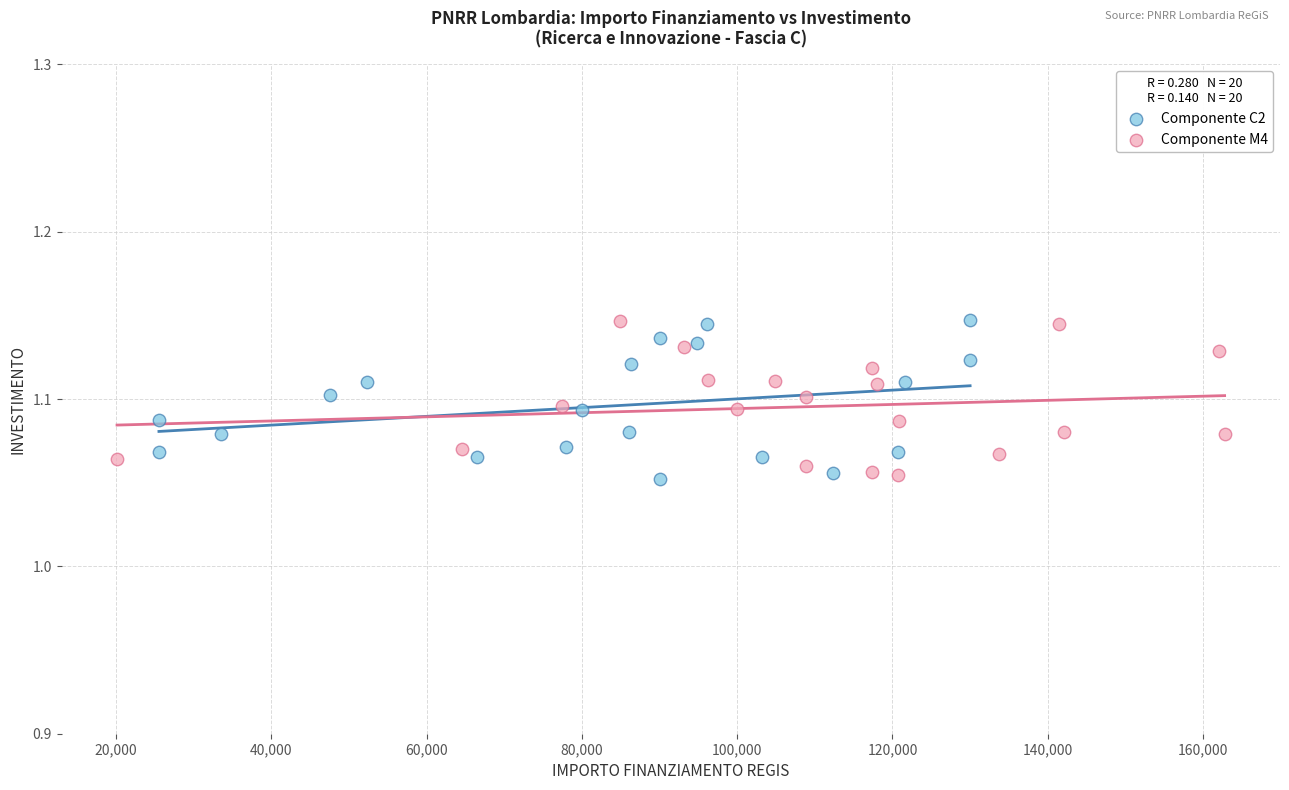

What are all the series names shown in the legend?

Componente C2, Componente M4